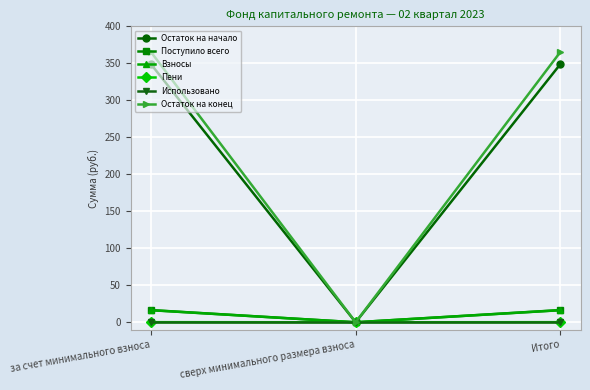

What is the sum of the Взносы values at сверх минимального размера взноса and Итого?

16.3